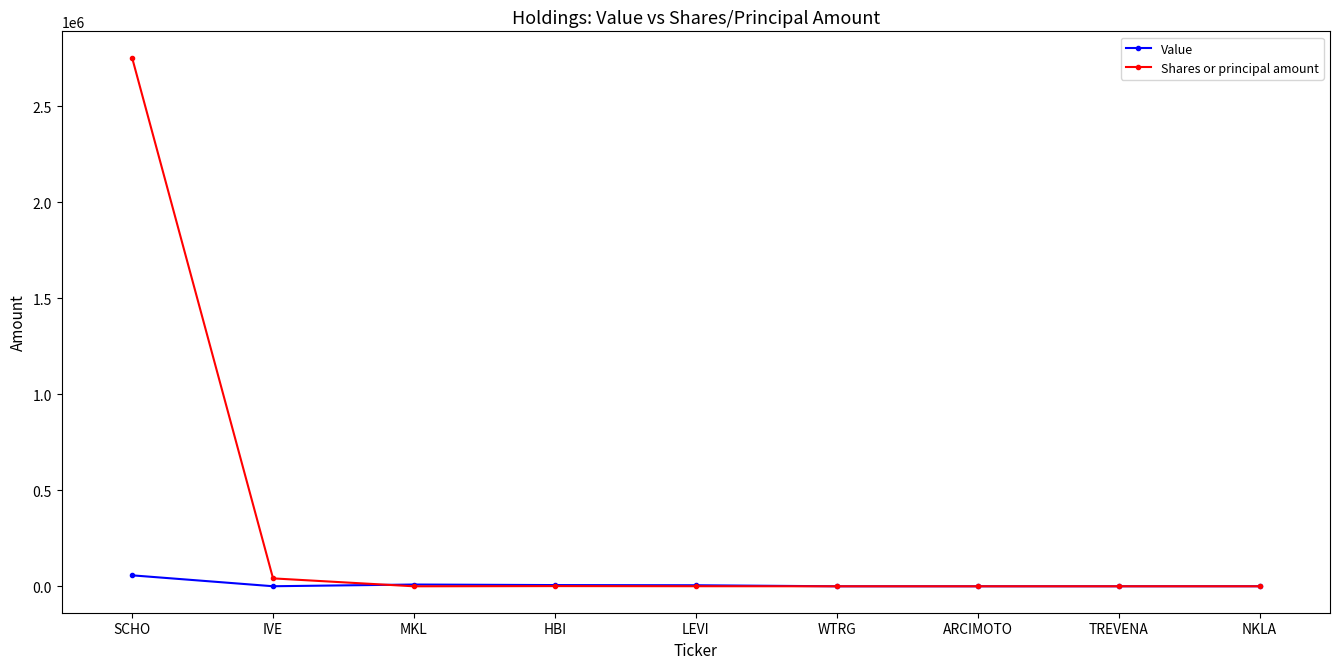

What is the label of the 4th point from the left?

HBI